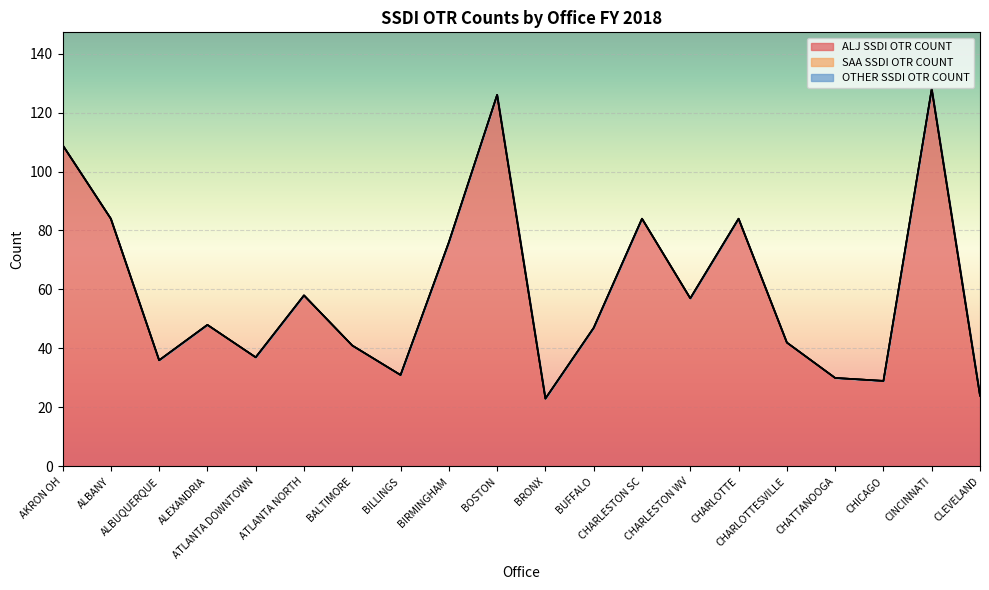

Which category has the highest value in the OTHER SSDI OTR COUNT series?

AKRON OH